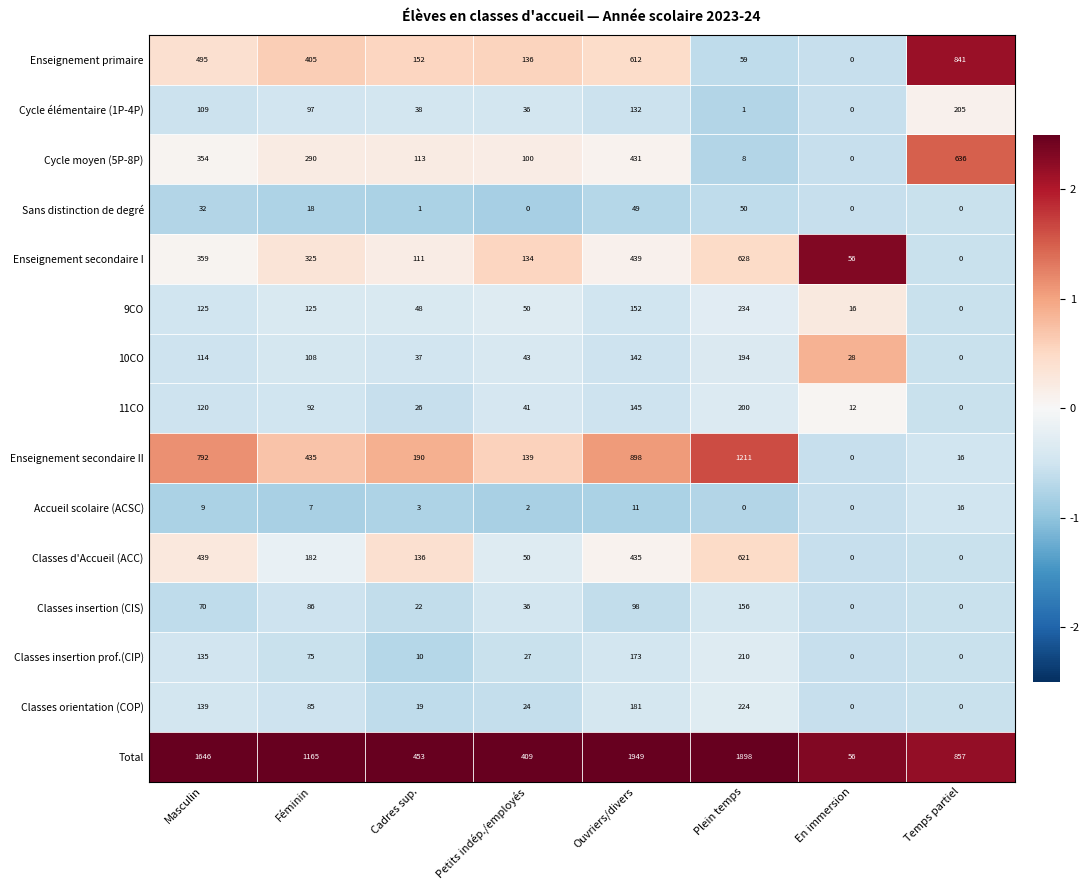

What is the sum of the Classes insertion (CIS) values at Plein temps and Cadres sup.?

178